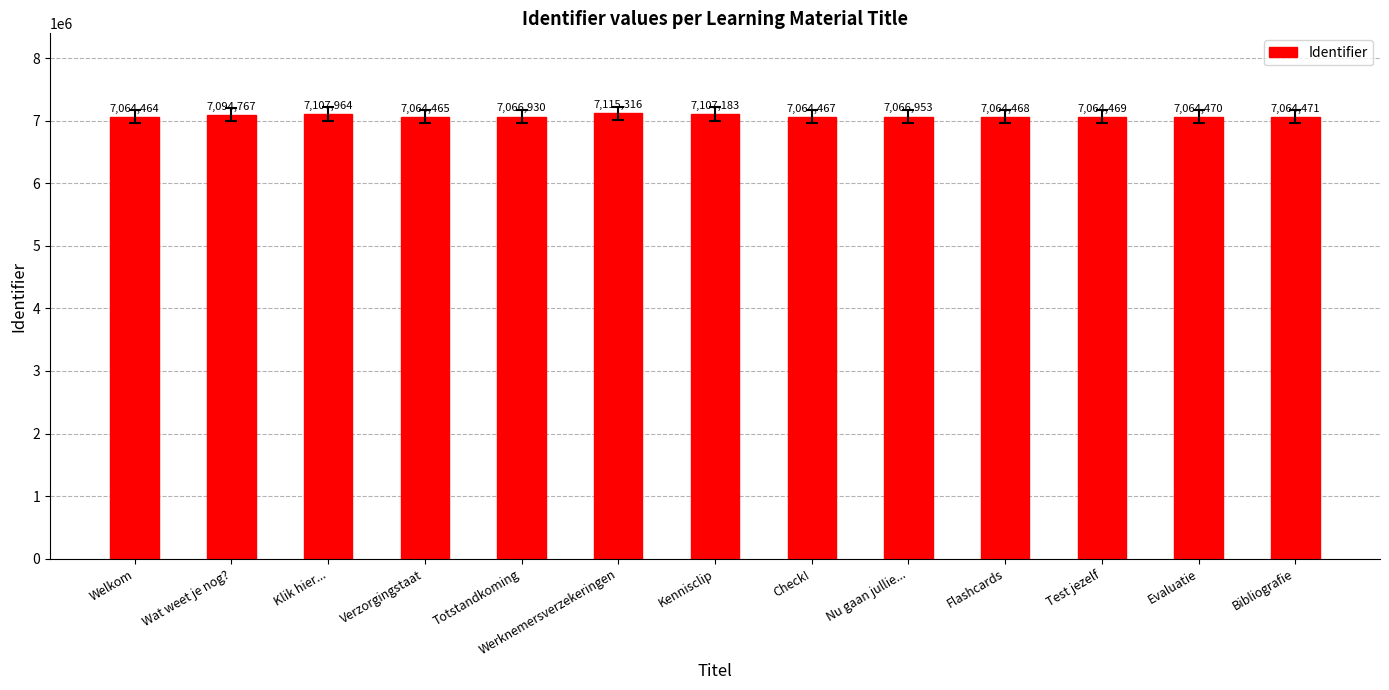

What is the label of the 3rd bar from the right?

Test jezelf